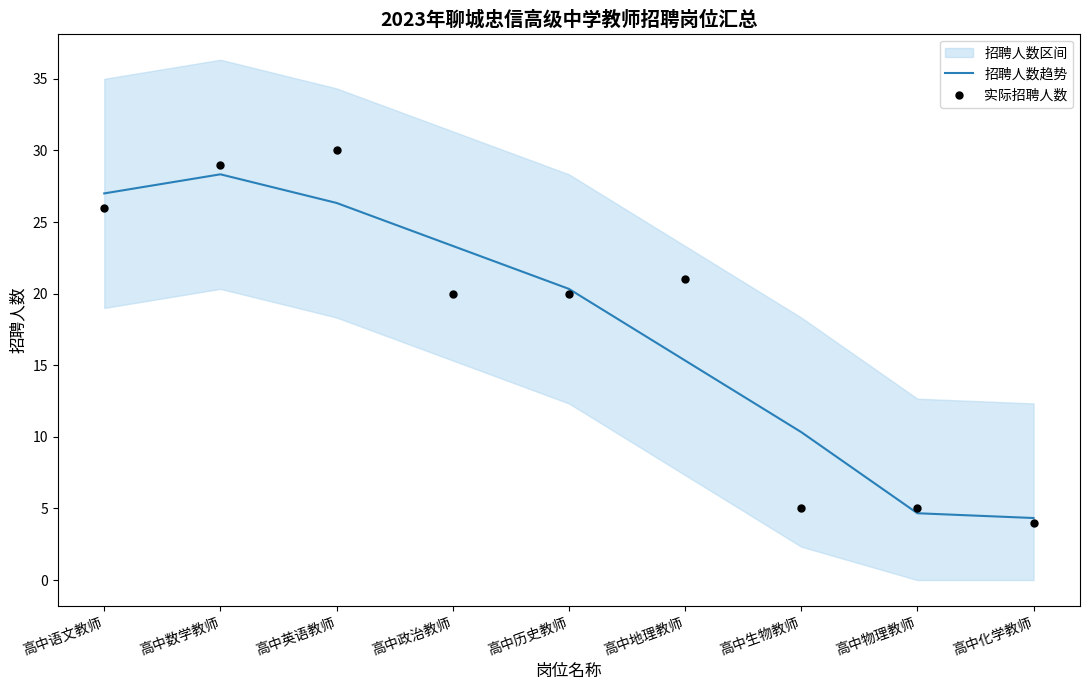

Which series reaches the maximum Y coordinate?

实际招聘人数